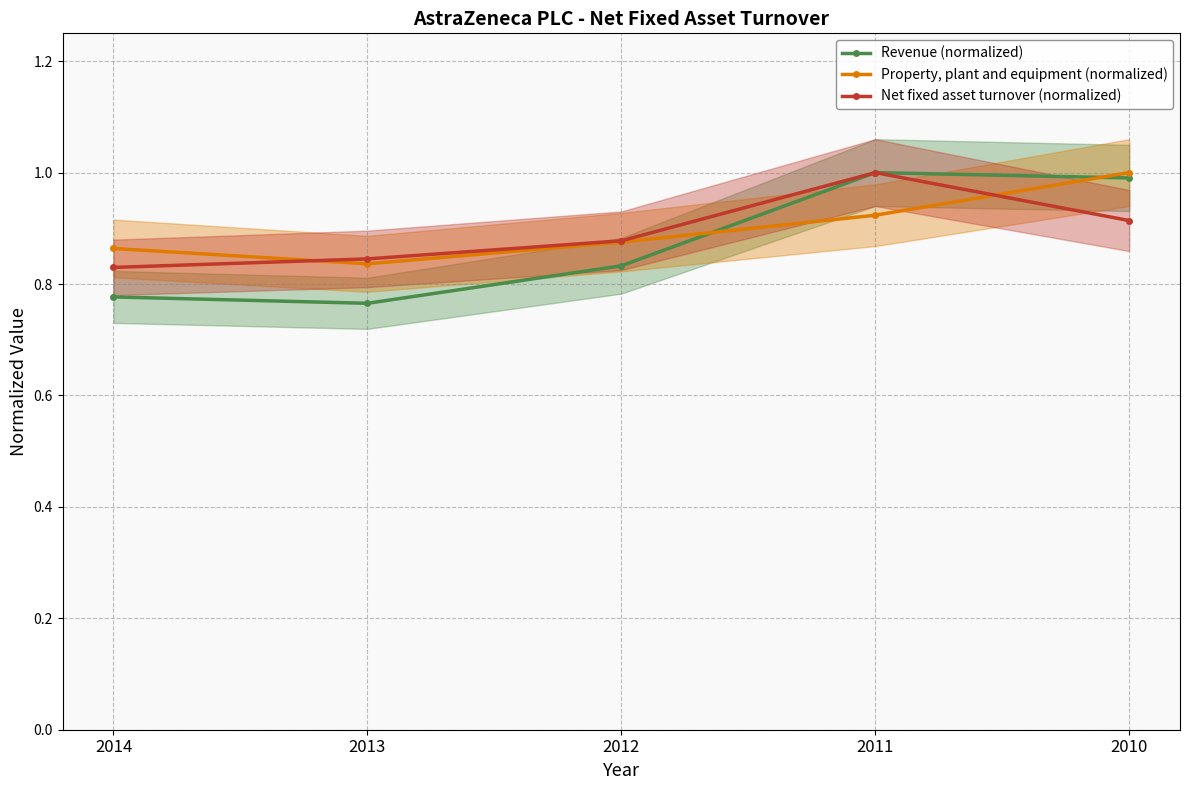

The Property, plant and equipment (normalized) series shows 0.9 at 2011. True or false?

True